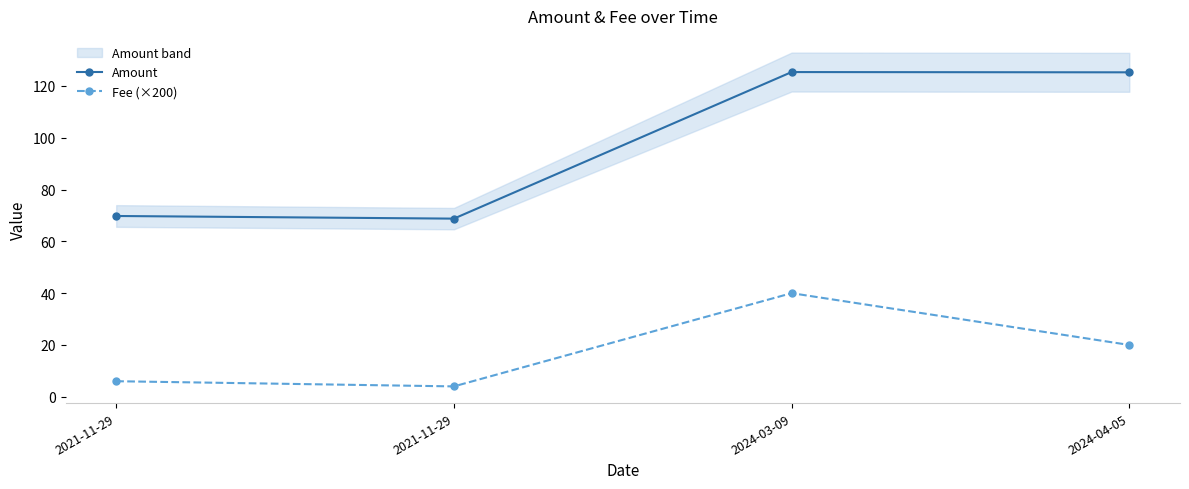

What is the label of the 2nd point from the left?

2021-11-29